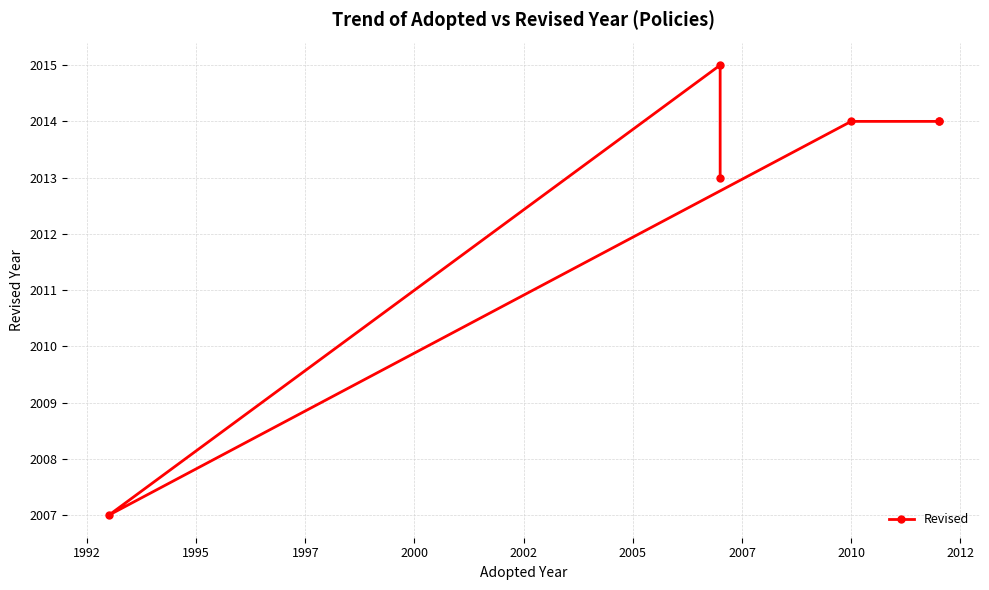

Is this an area chart (filled region under the line)?

No